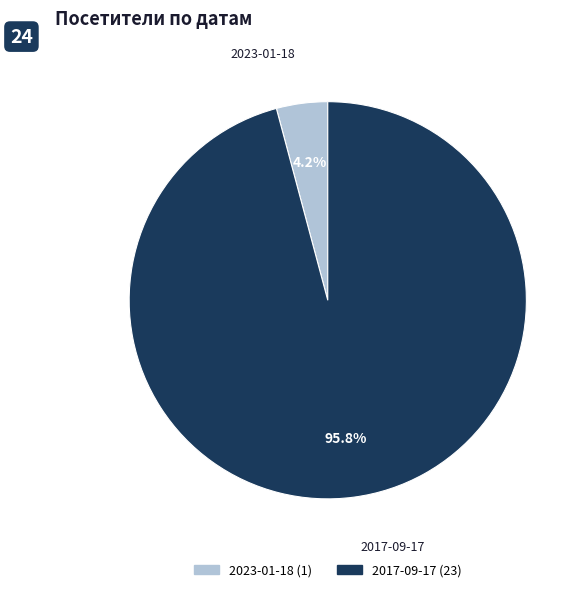

To the nearest percent, what is the difference between the largest and smallest slice percentages?

92%